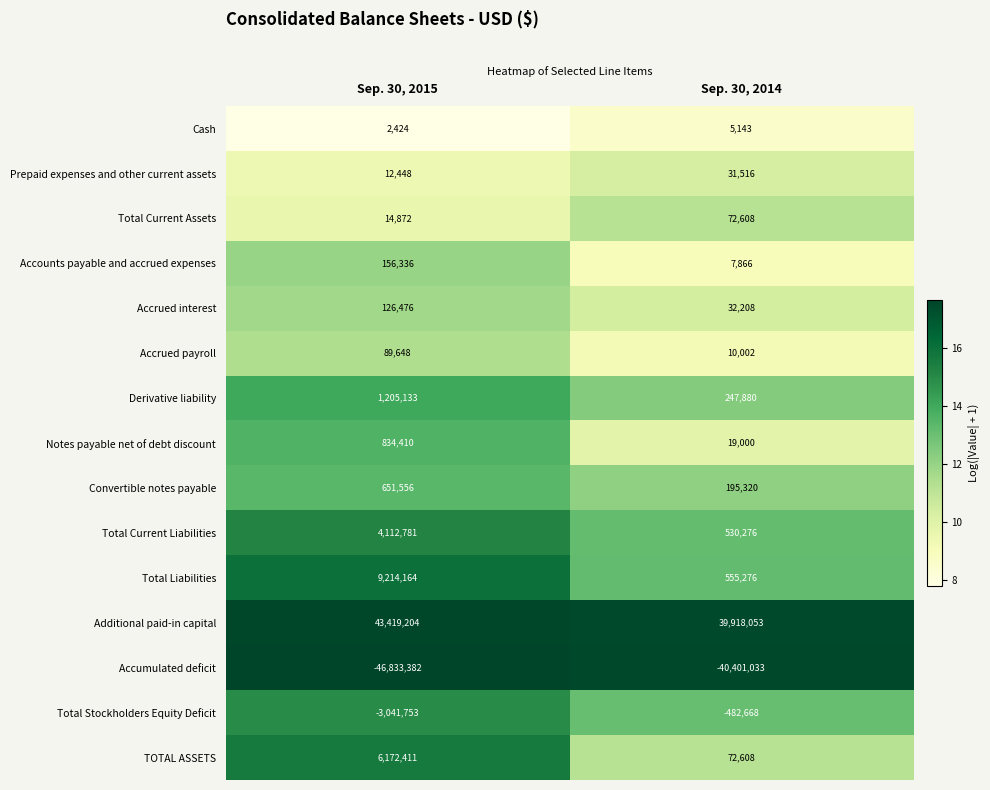

Reading left to right, list all the values displayed in this chart.

Cash: 2424	5143
Prepaid expenses and other current assets: 12448	31516
Total Current Assets: 14872	72608
Accounts payable and accrued expenses: 156336	7866
Accrued interest: 126476	32208
Accrued payroll: 89648	10002
Derivative liability: 1205133	247880
Notes payable net of debt discount: 834410	19000
Convertible notes payable: 651556	195320
Total Current Liabilities: 4112781	530276
Total Liabilities: 9214164	555276
Additional paid-in capital: 43419204	39918053
Accumulated deficit: -46833382	-40401033
Total Stockholders Equity Deficit: -3041753	-482668
TOTAL ASSETS: 6172411	72608